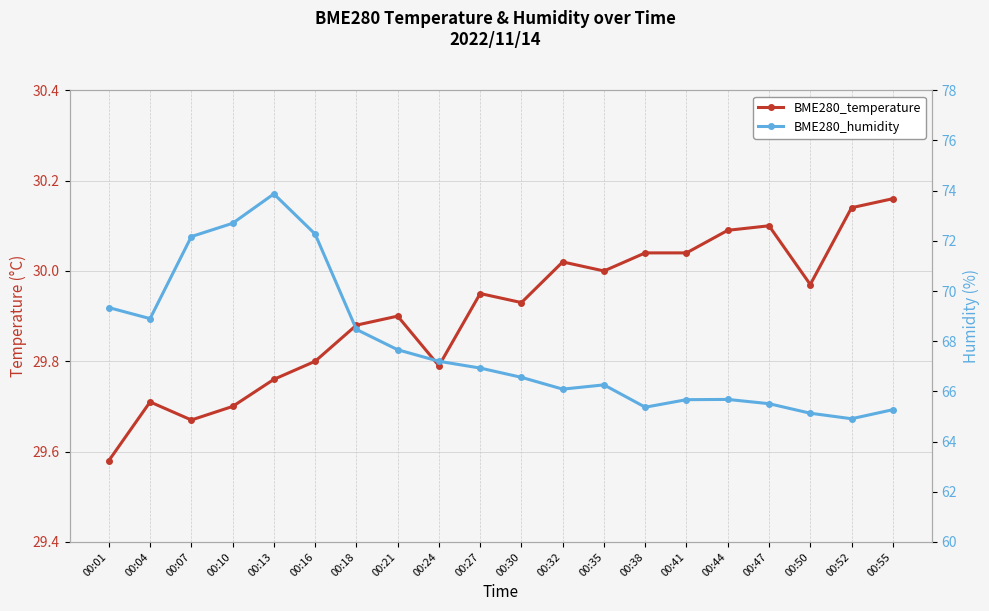

Between 00:30 and 00:35, which series saw the biggest shift?

BME280_humidity